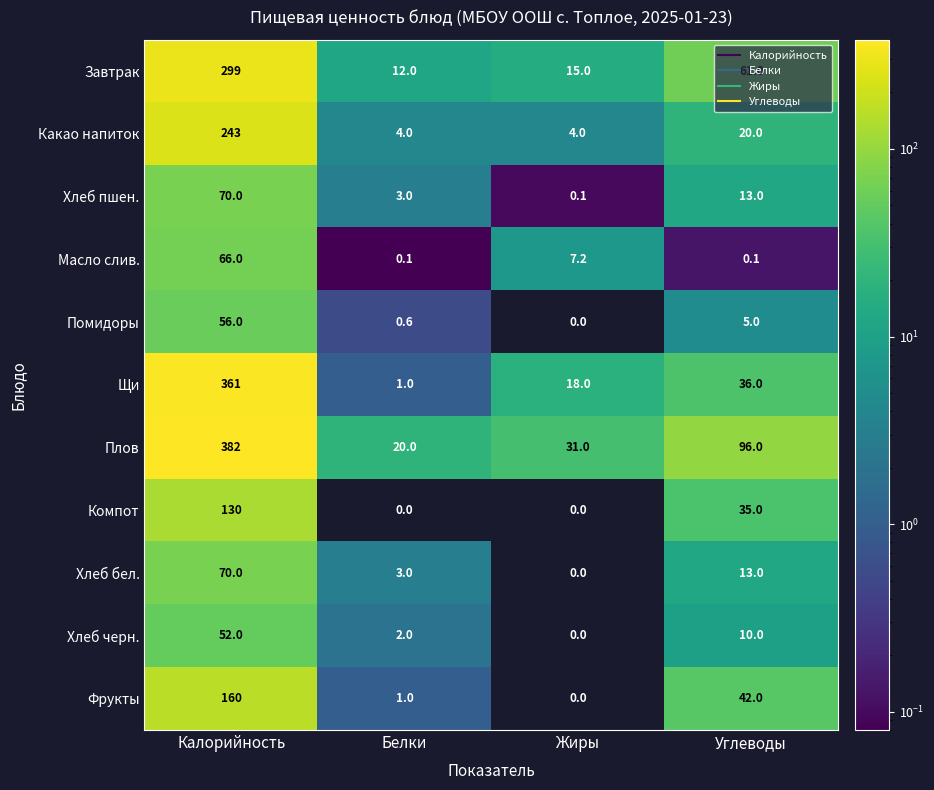

At which category is the sum across all series the highest?

Калорийность